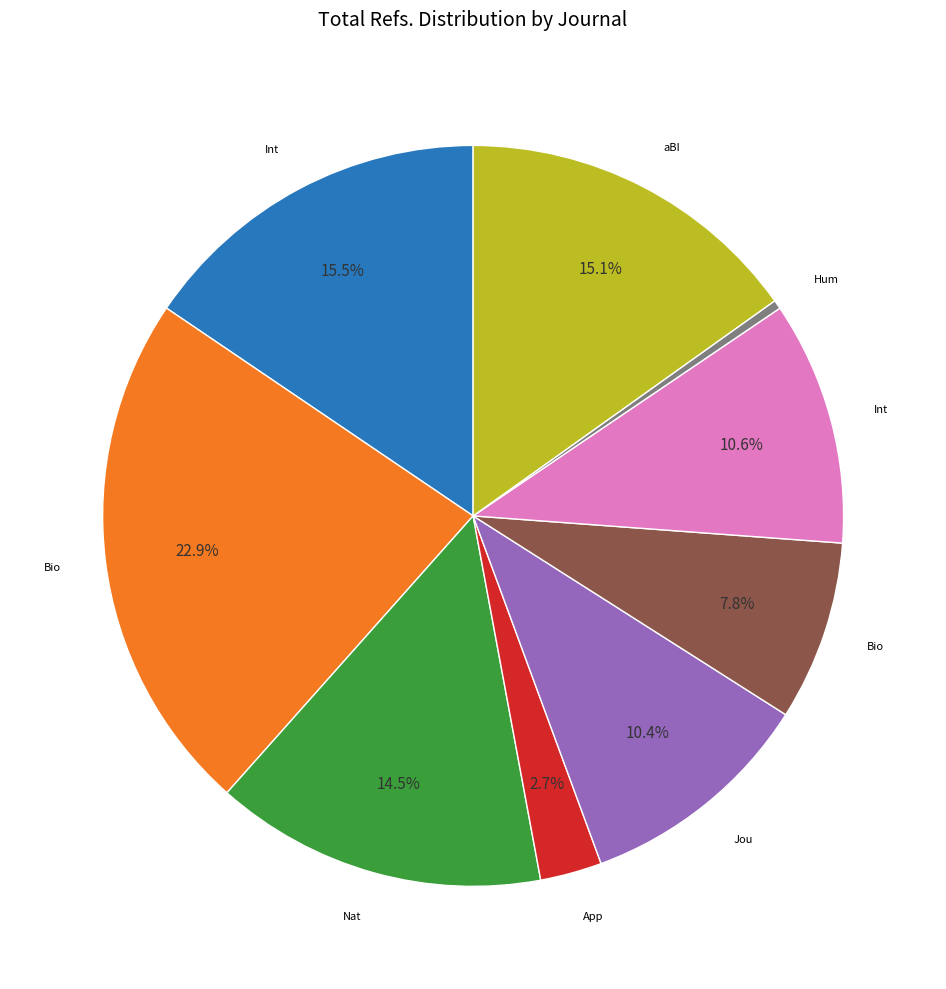

Is there a majority slice in this chart?

No